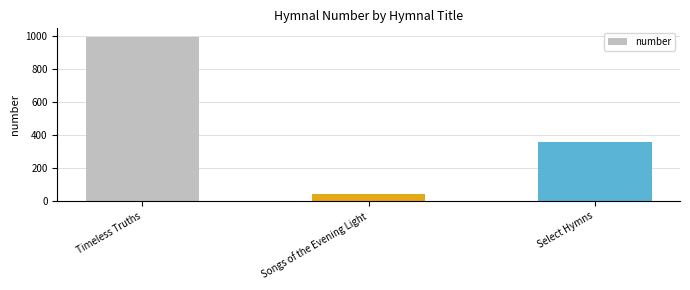

How many bars are there in total?

3